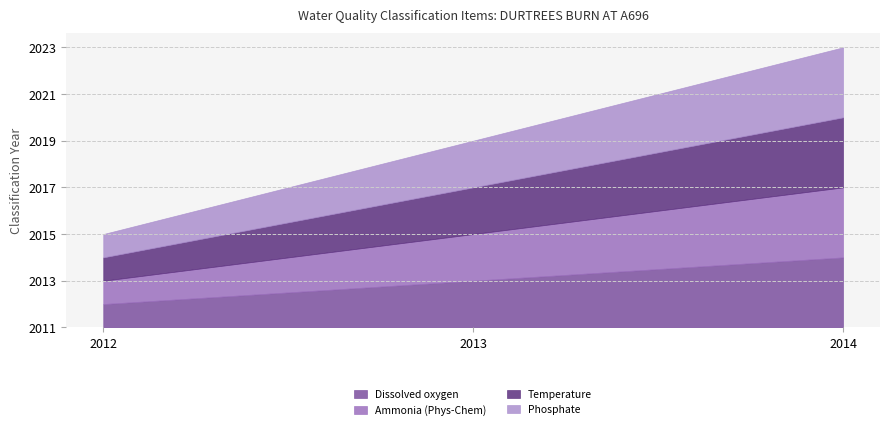

Does the chart have visible grid lines?

Yes